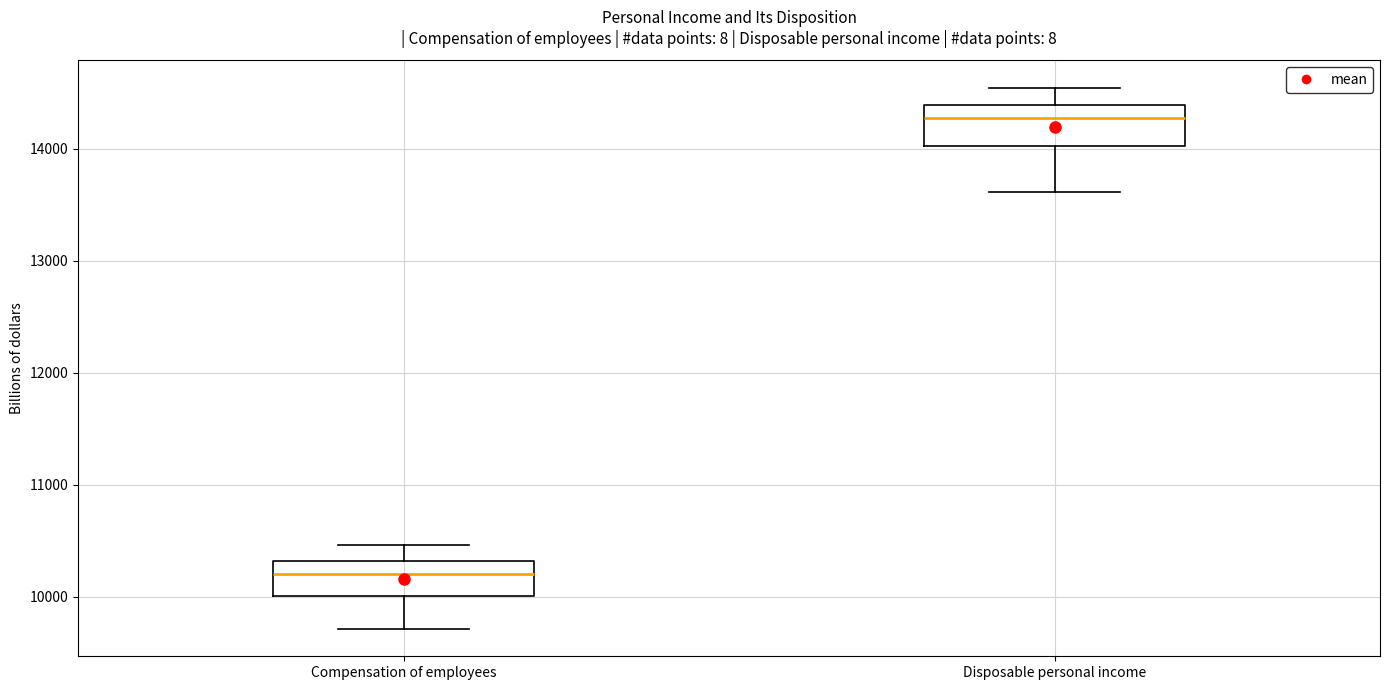

Reading left to right, transcribe this box plot: for each box, give where its median line is, the range the box spans, and where its two whiskers end, as read against the y-axis. The values are not printed on the chart, so give them approximately, as read against the axis.

Compensation of employees: median 10200, box 10000 to 10300, whiskers 9700 to 10500
Disposable personal income: median 14300, box 14000 to 14400, whiskers 13600 to 14500